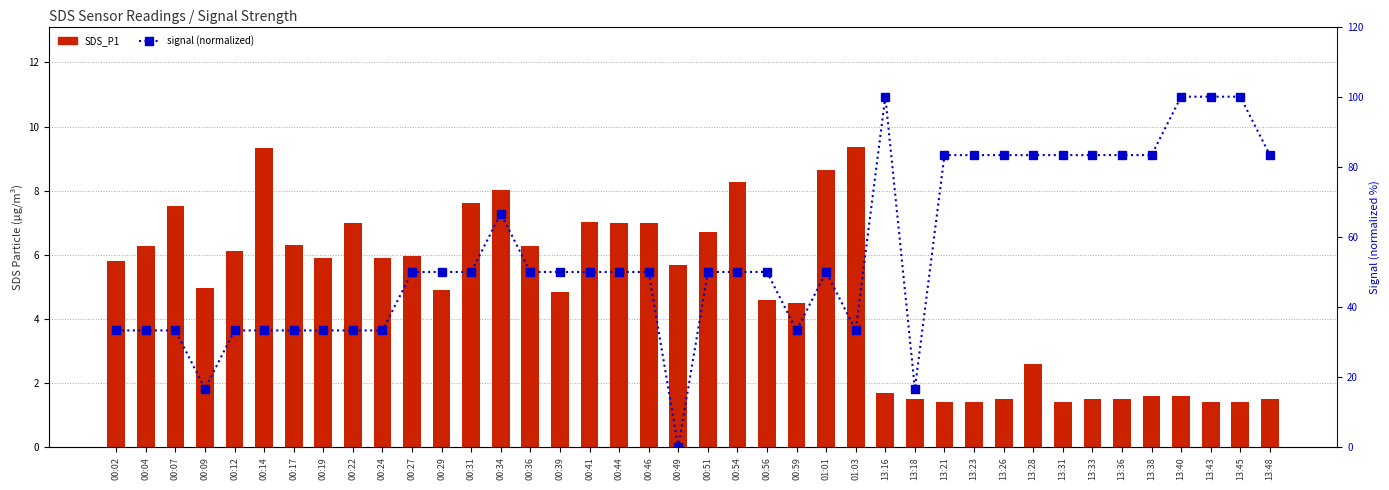

List the labels in order of signal (normalized) value, largest first.

13:16, 13:40, 13:43, 13:45, 13:21, 13:23, 13:26, 13:28, 13:31, 13:33, 13:36, 13:38, 13:48, 00:34, 00:27, 00:29, 00:31, 00:36, 00:39, 00:41, 00:44, 00:46, 00:51, 00:54, 00:56, 01:01, 00:02, 00:04, 00:07, 00:12, 00:14, 00:17, 00:19, 00:22, 00:24, 00:59, 01:03, 00:09, 13:18, 00:49